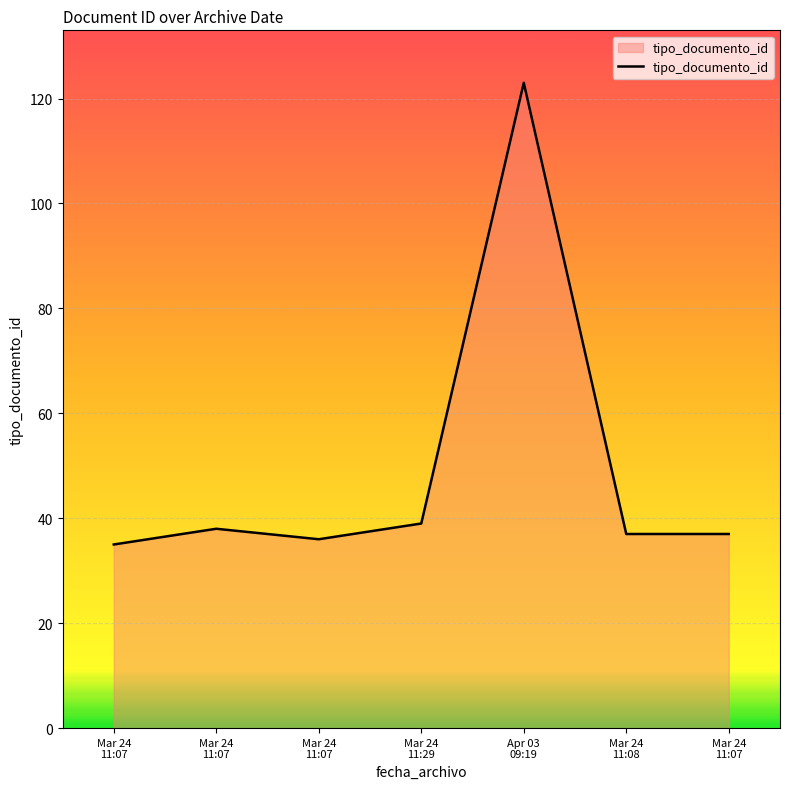

What is the sum of all values?

345